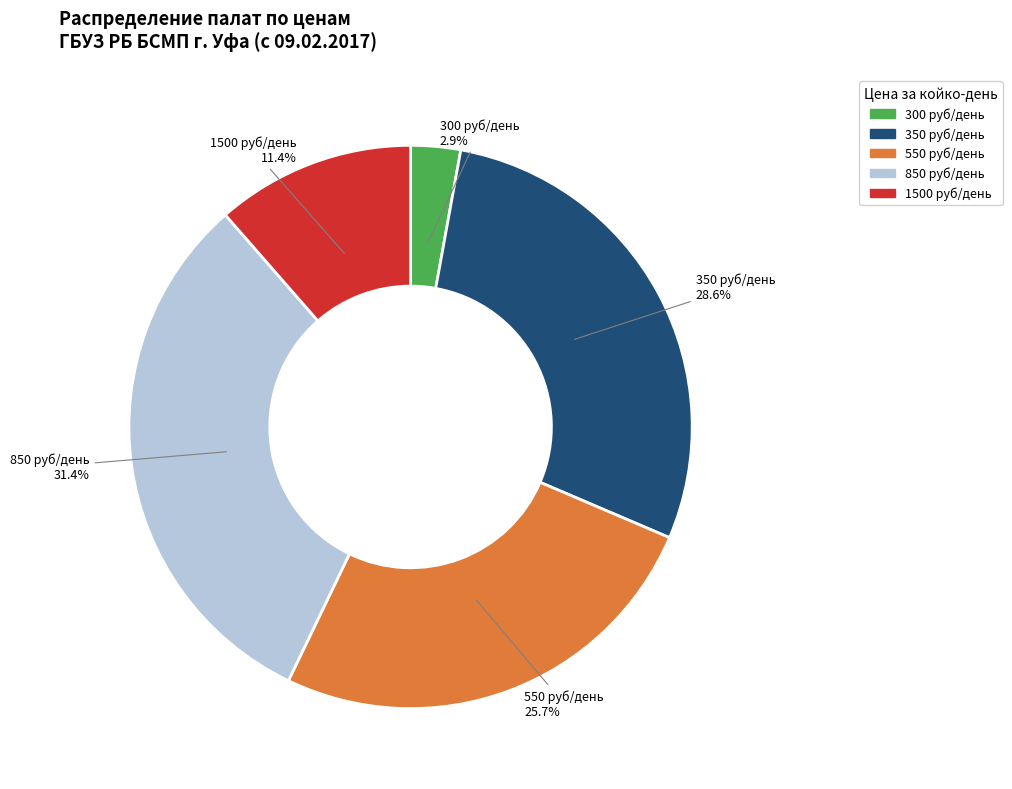

Is there a majority slice in this chart?

No